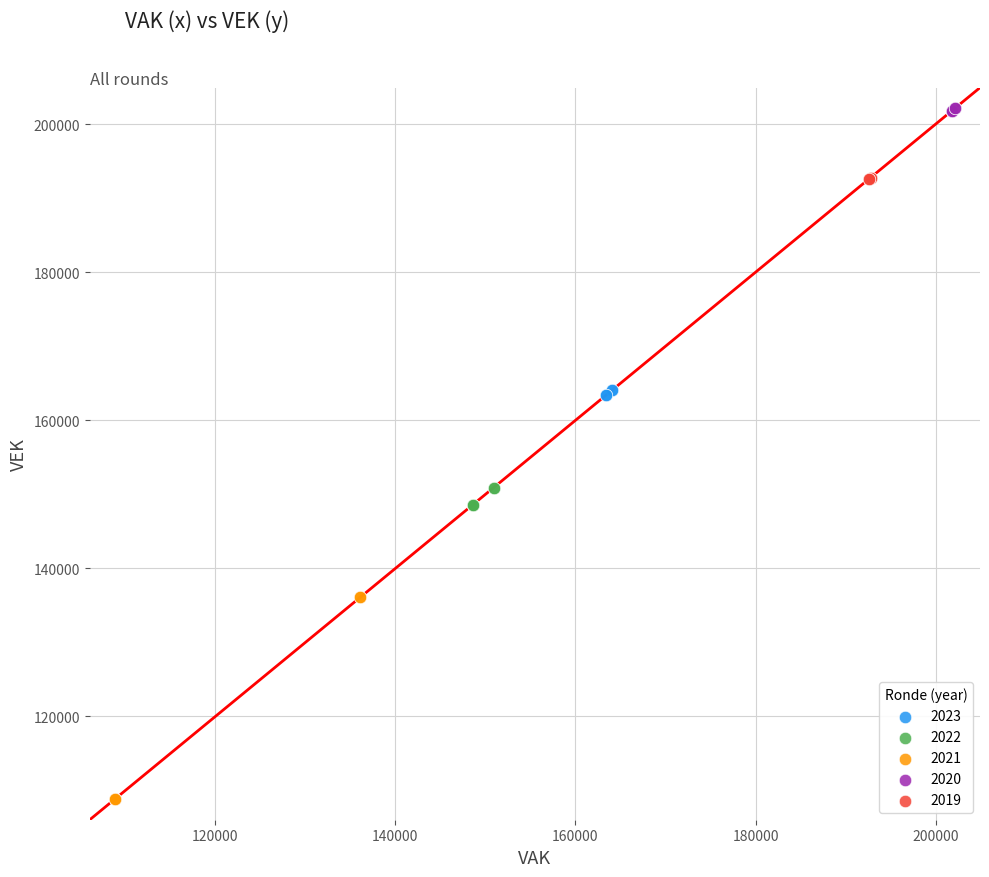

Which series reaches the maximum Y coordinate?

2020